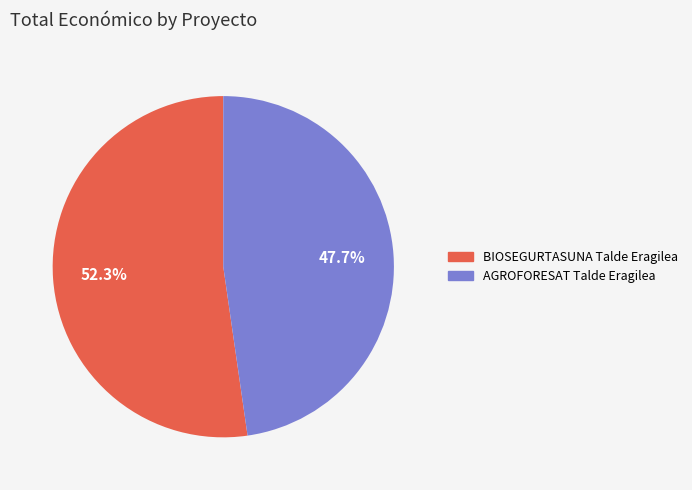

How many segments does this pie chart have?

2